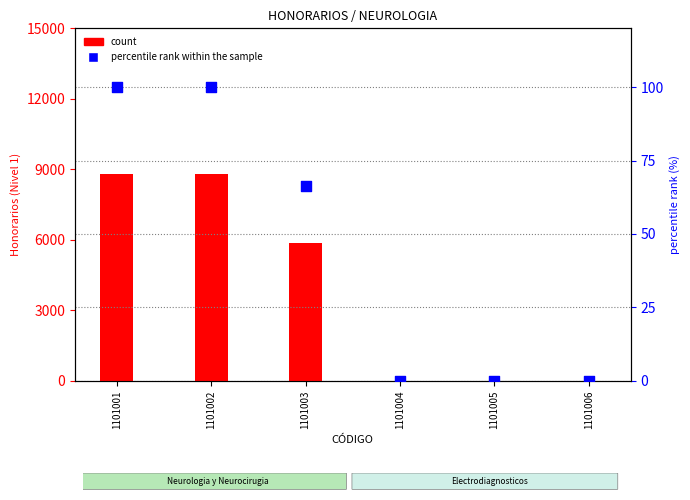

At how many categories does at least one series exceed 6749?

2